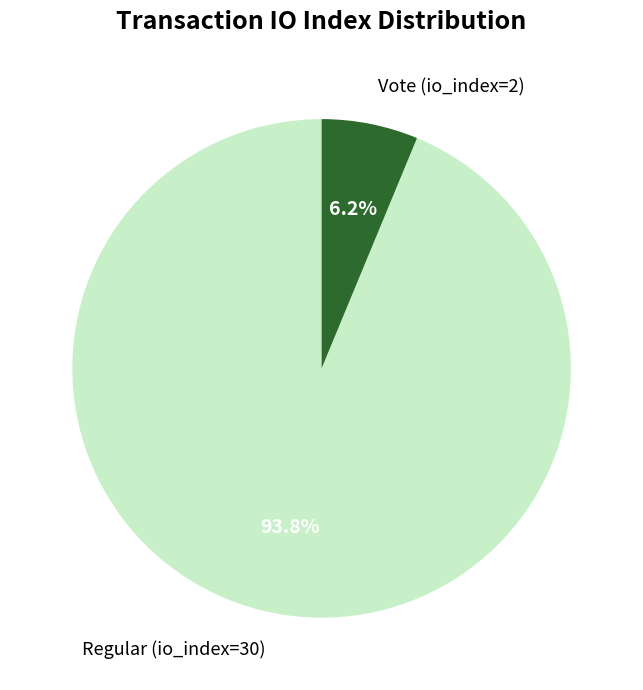

True or false: Vote (io_index=2) accounts for 1% of the total.

False